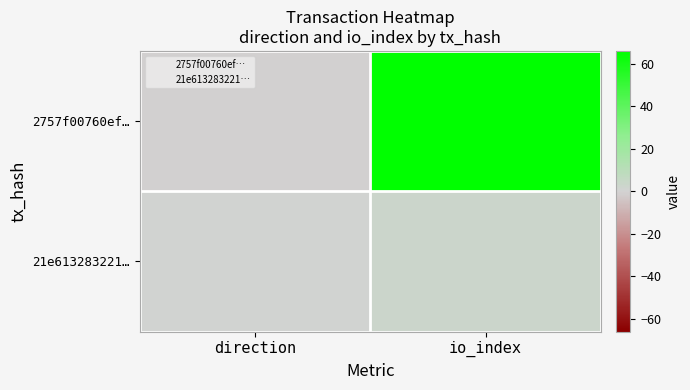

At io_index, list the series in order from smallest to largest.

21e613283221…, 2757f00760ef…